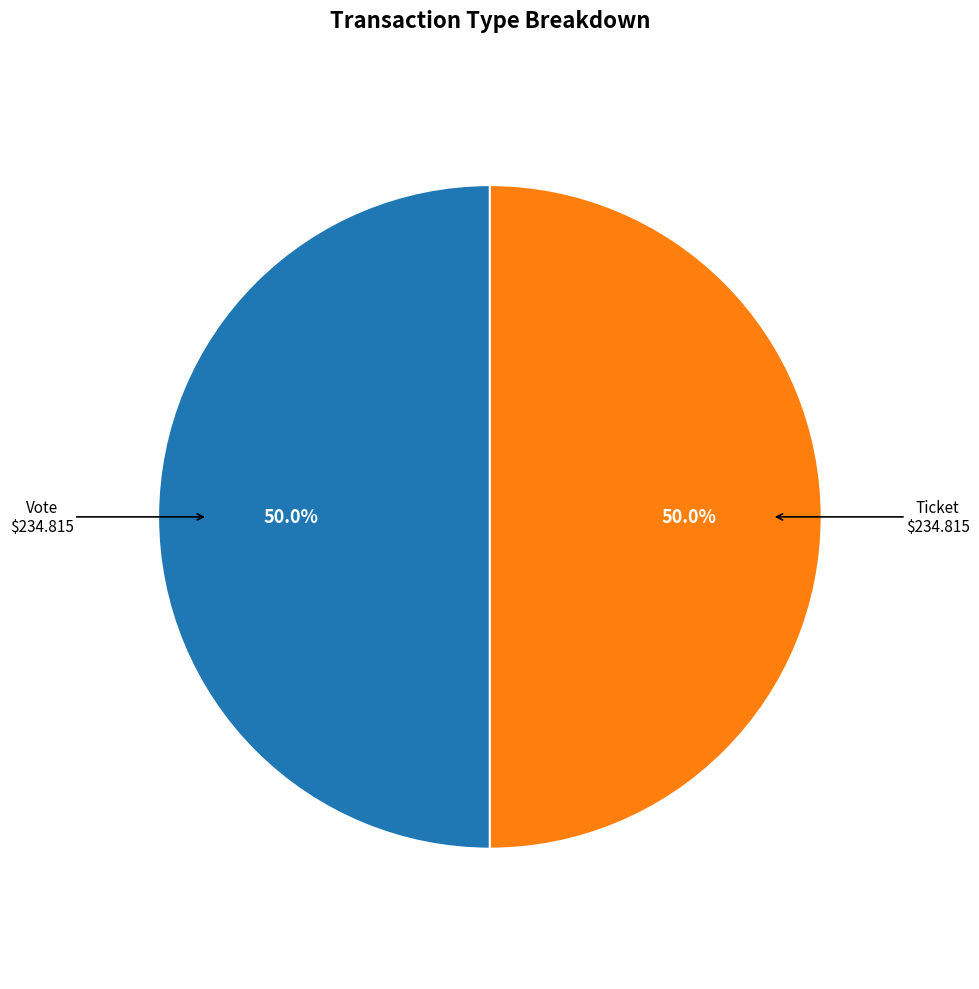

How many slices are in this pie chart?

2